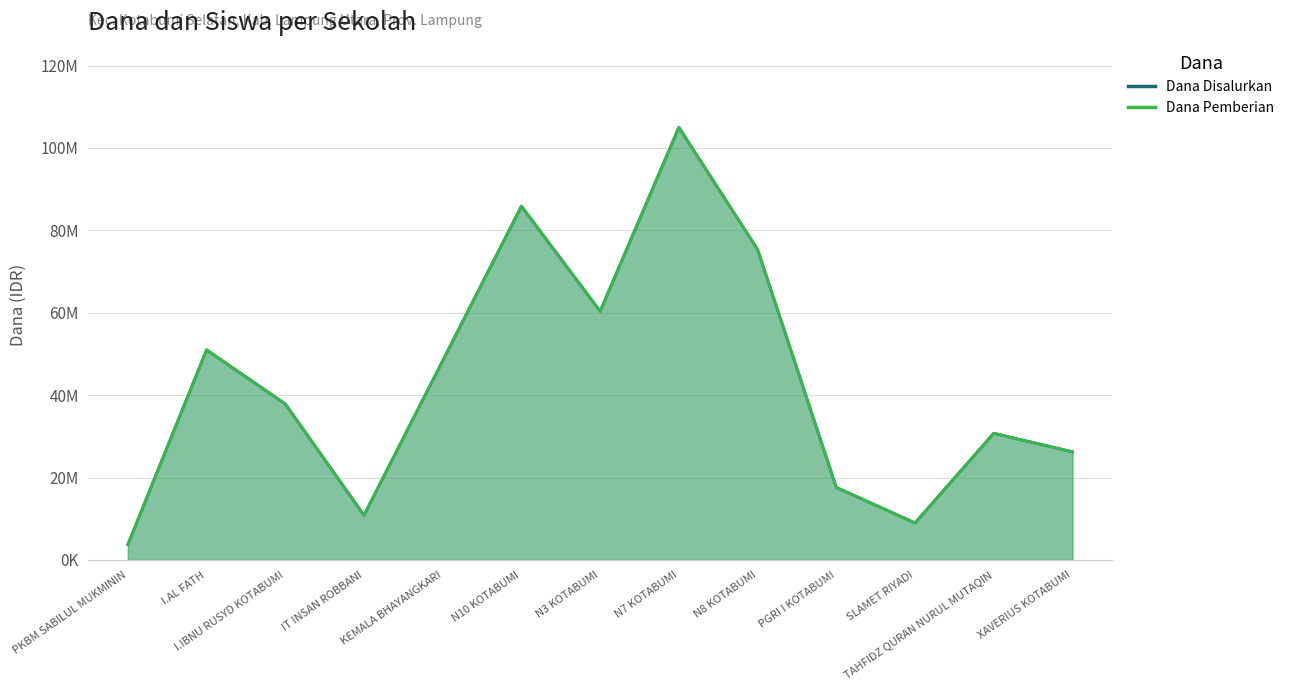

What is the difference between the Dana Disalurkan values at KEMALA BHAYANGKARI and PGRI I KOTABUMI?

30750000